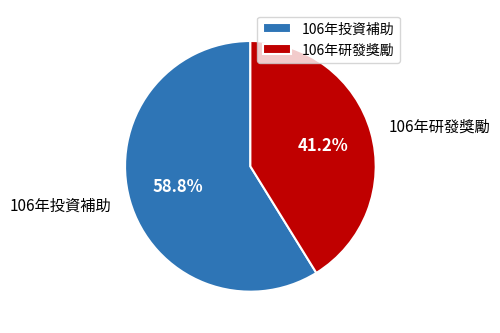

To the nearest percent, what is the difference between the largest and smallest slice percentages?

18%